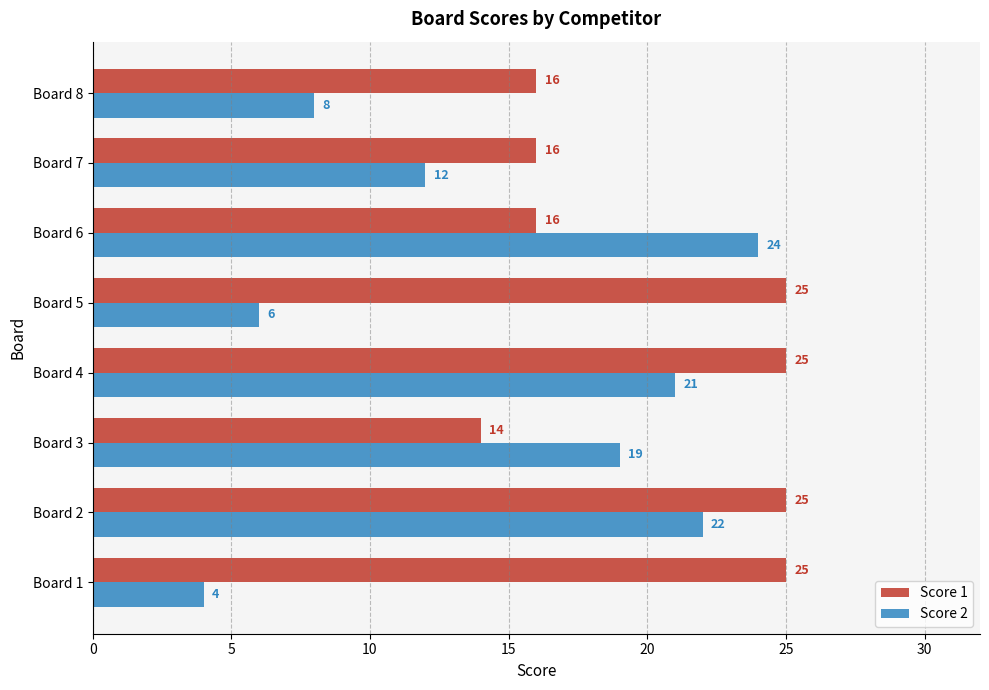

The value of Score 1 at Board 2 is 25. True or false?

True